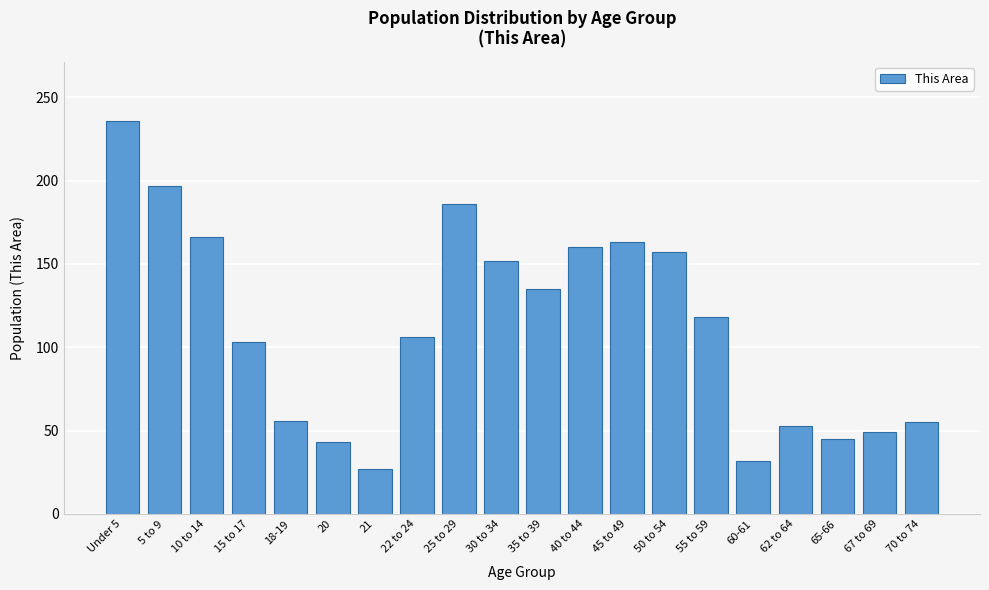

Approximately how many times larger is the value at 30 to 34 compared to 21?

5.6